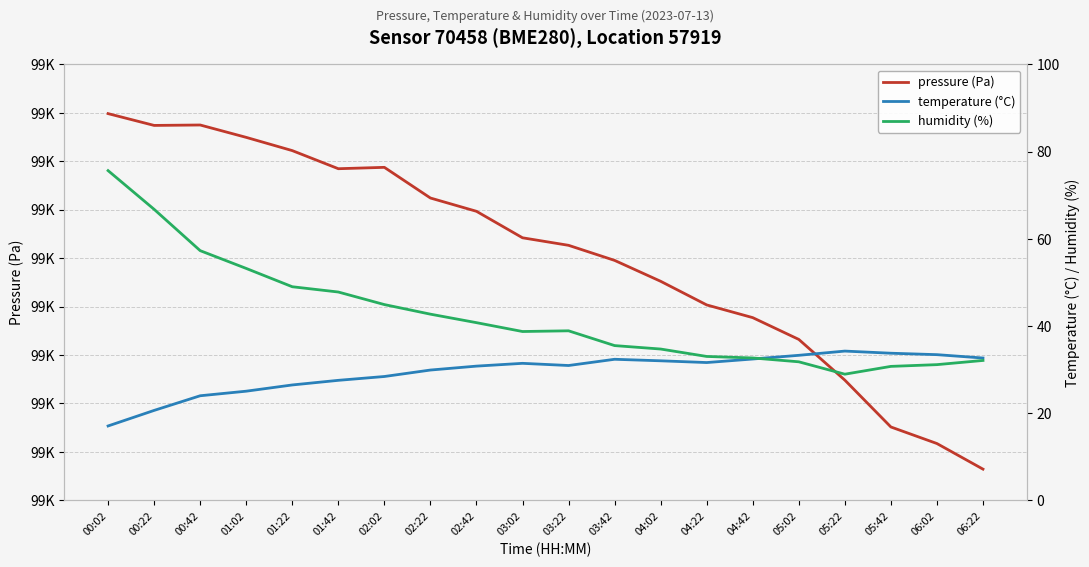

How many interior local valleys does the humidity (%) series have?

2